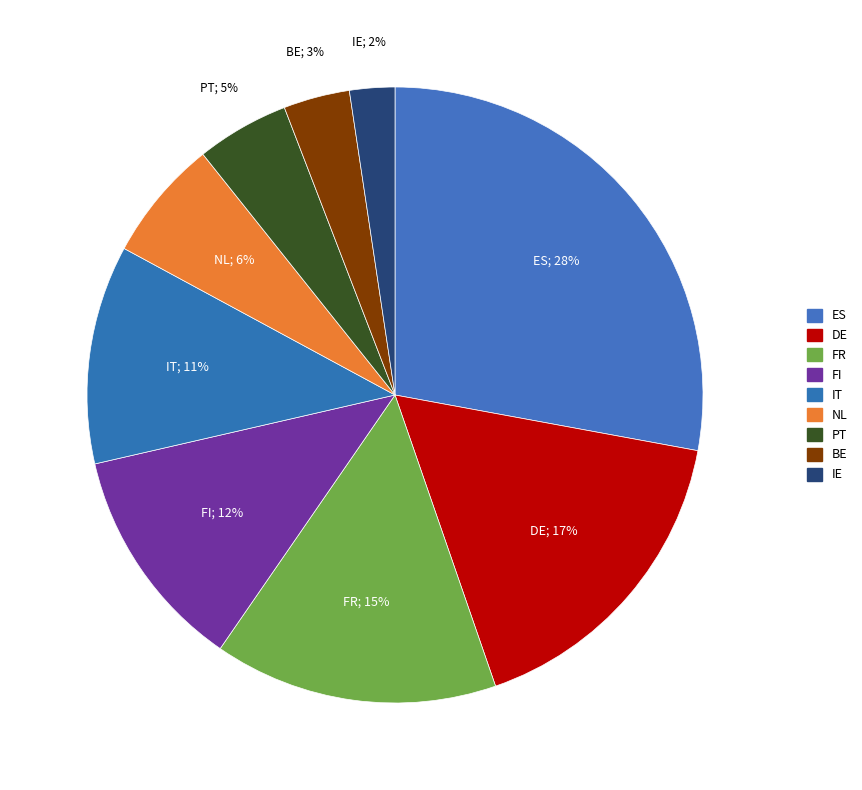

The FI slice represents 12% of the pie. True or false?

True